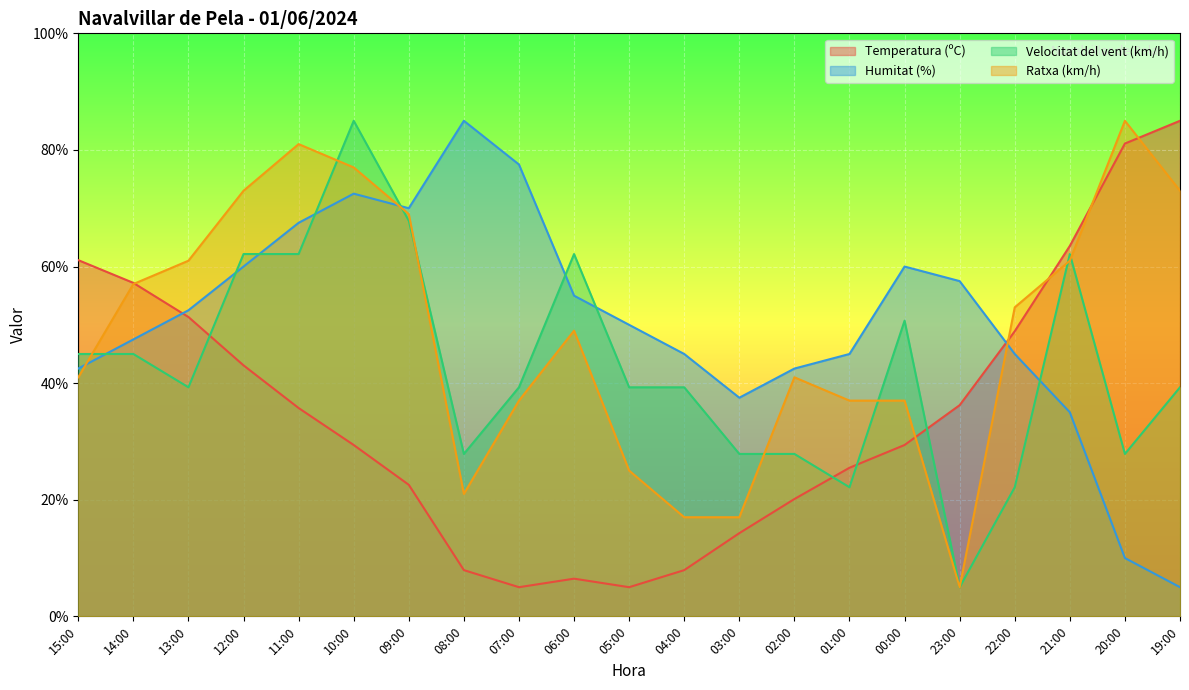

List the labels in order of Temperatura (ºC) value, smallest first.

07:00, 05:00, 06:00, 08:00, 04:00, 03:00, 02:00, 09:00, 01:00, 10:00, 00:00, 11:00, 23:00, 12:00, 22:00, 13:00, 14:00, 15:00, 21:00, 20:00, 19:00